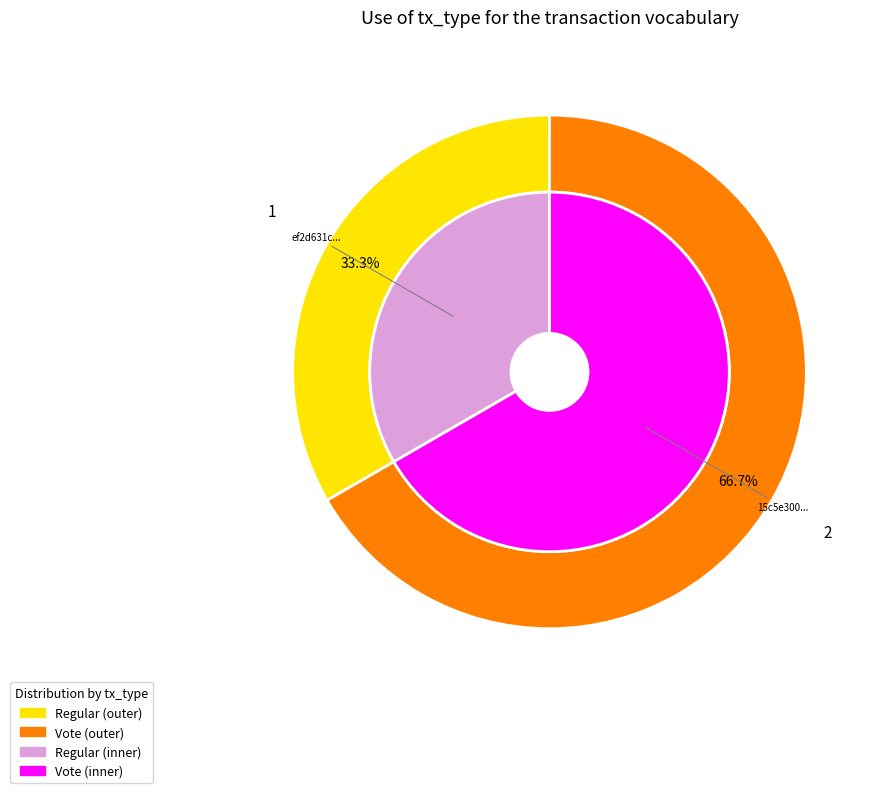

To the nearest percent, what portion does Regular represent?

33%